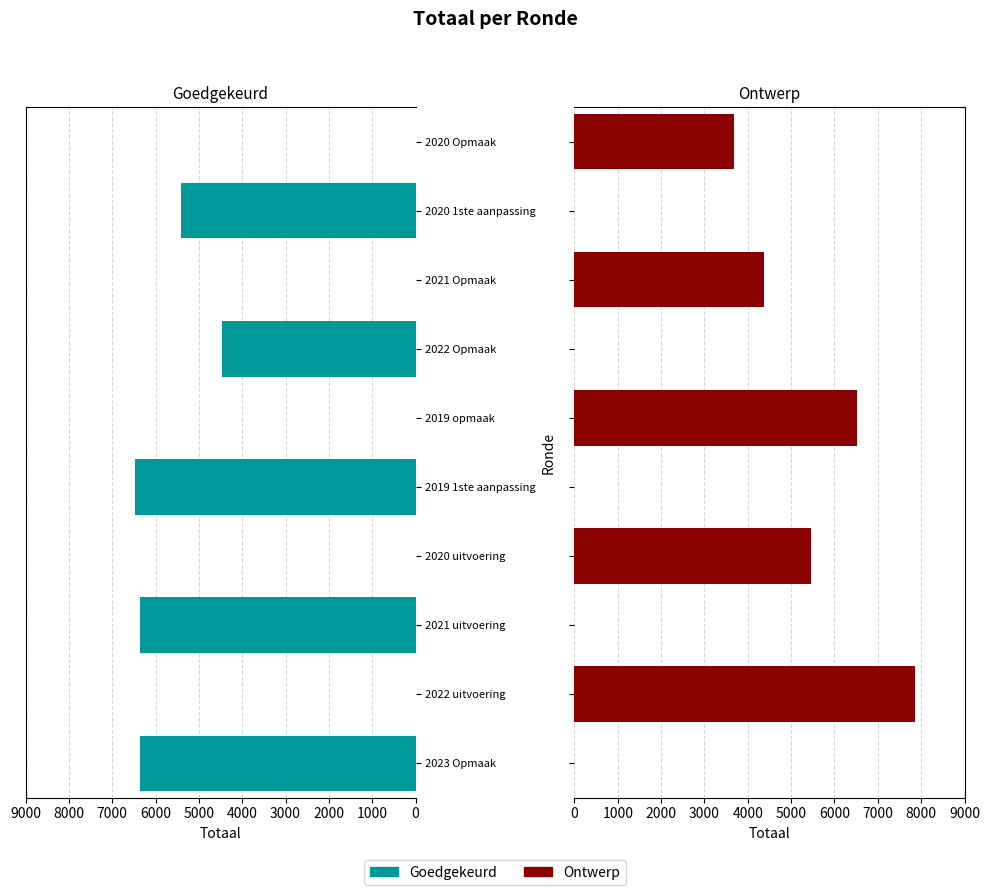

What is the spread (max minus min) of values at 2022 uitvoering?

7852